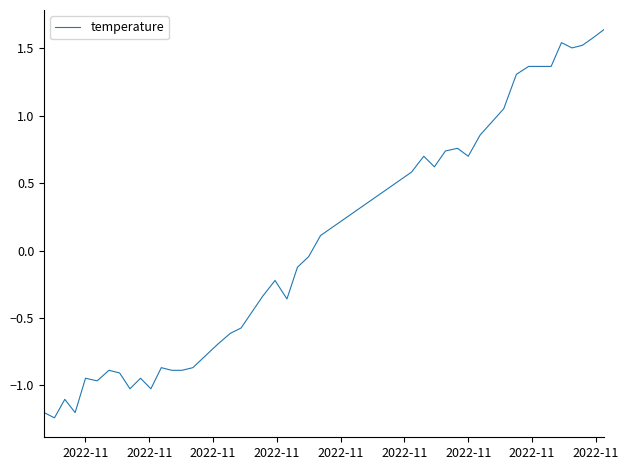

What is the difference between the maximum and minimum values?

2.9